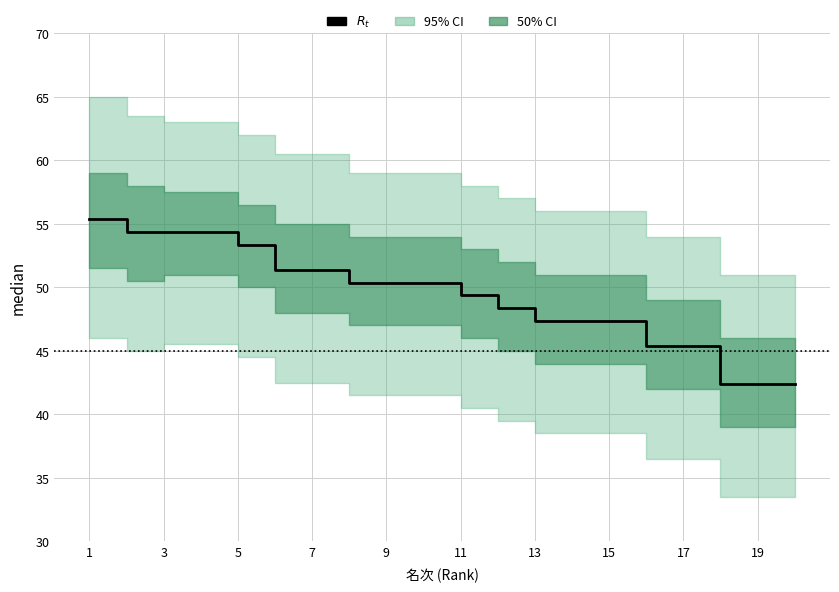

The value at 11 is 10.6. True or false?

False